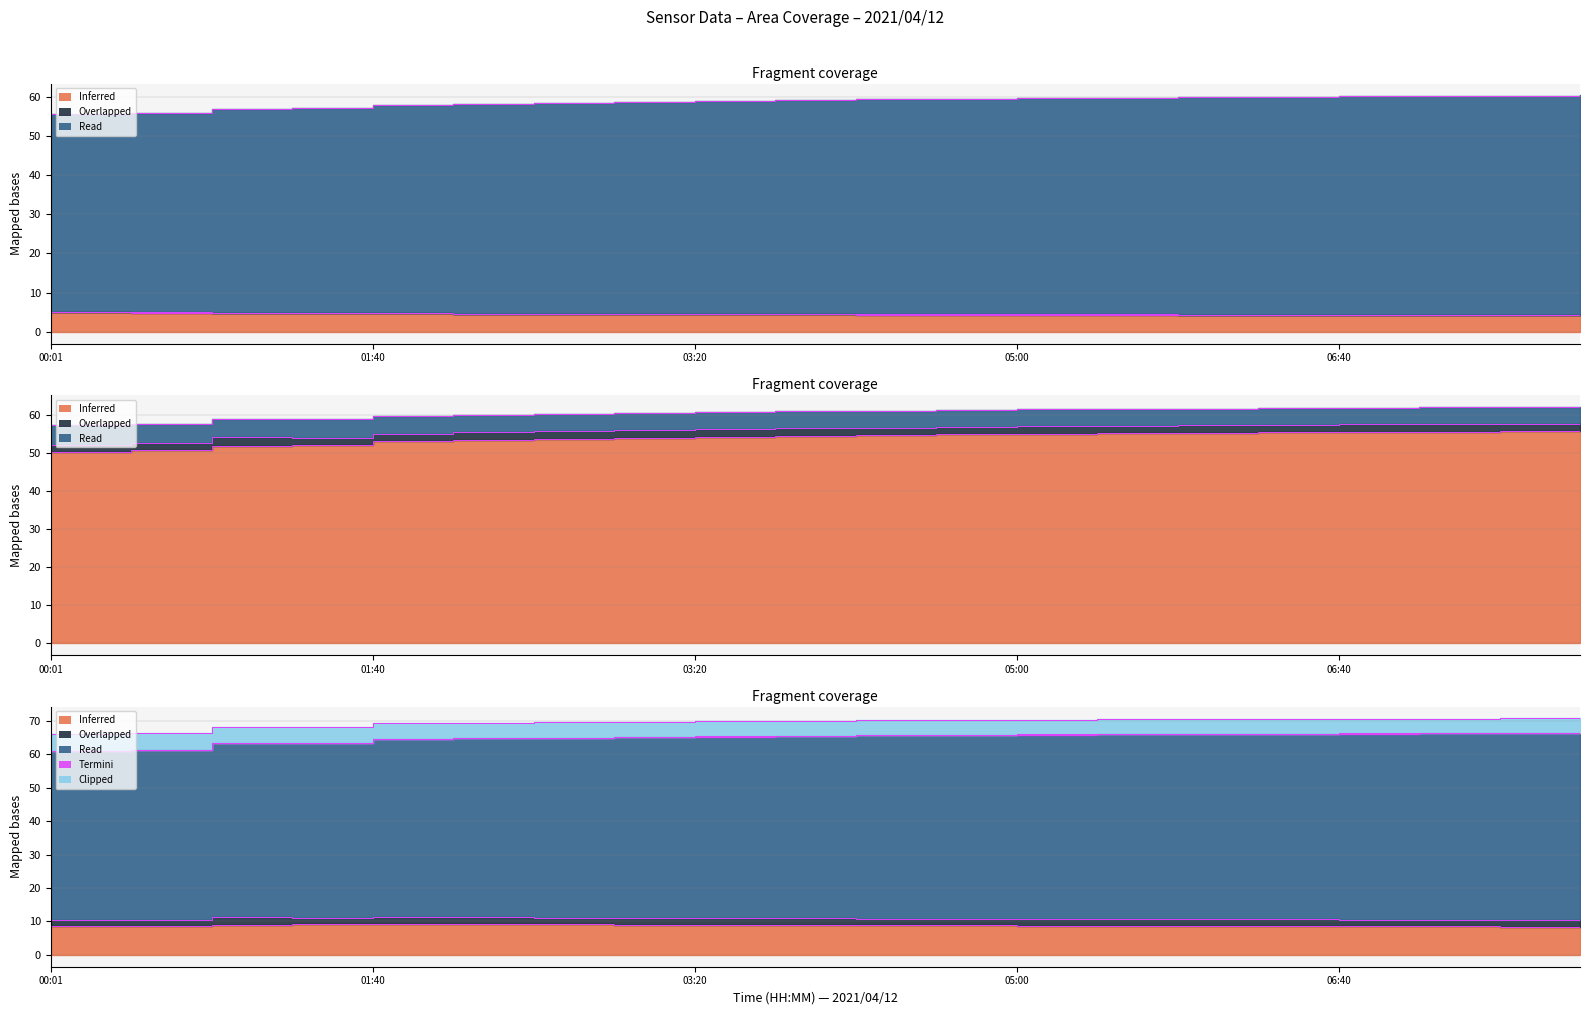

How many data points does each series have?

20